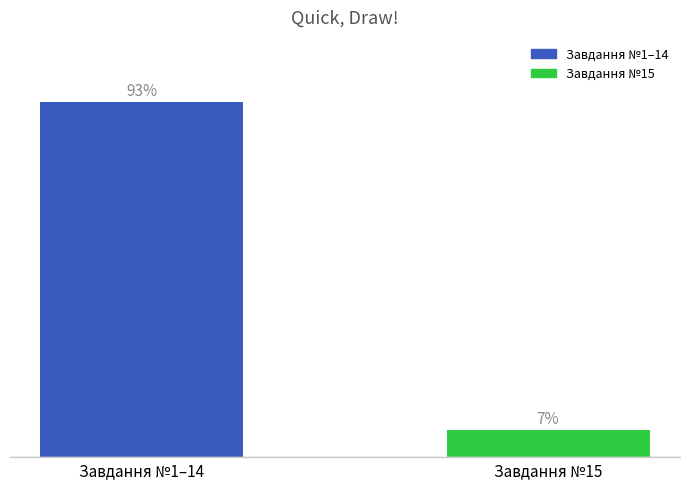

Which category has the lowest value across all series?

Завдання №15